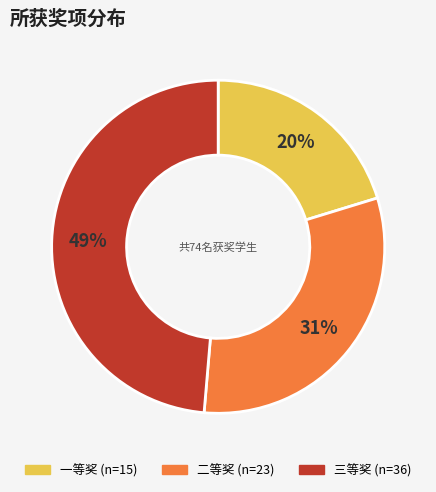

The 一等奖 slice represents 5% of the pie. True or false?

False